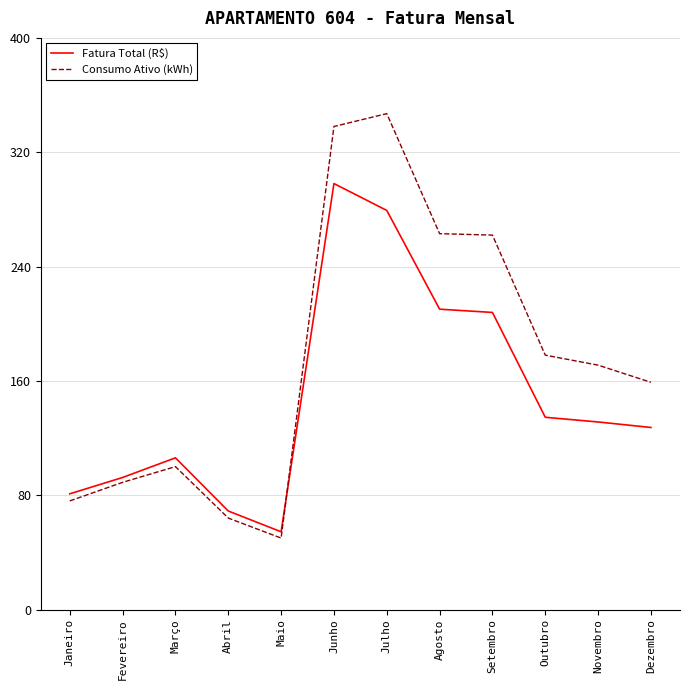

Does the chart display data point markers on the line(s)?

No